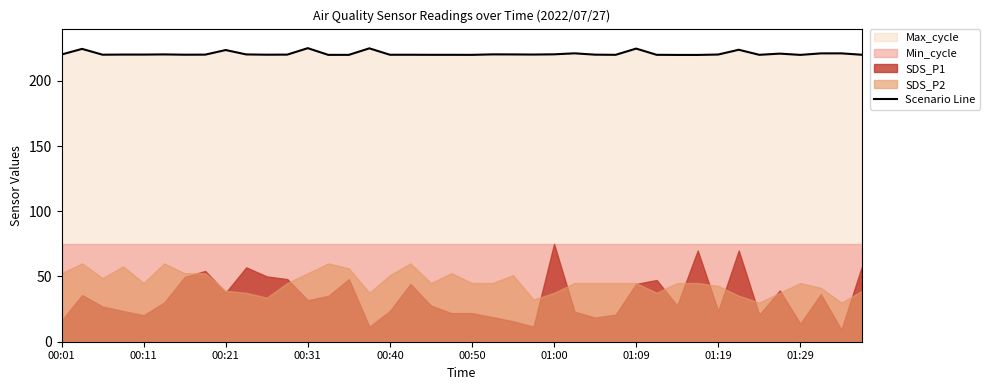

What is the minimum value for Scenario Line?

219.8